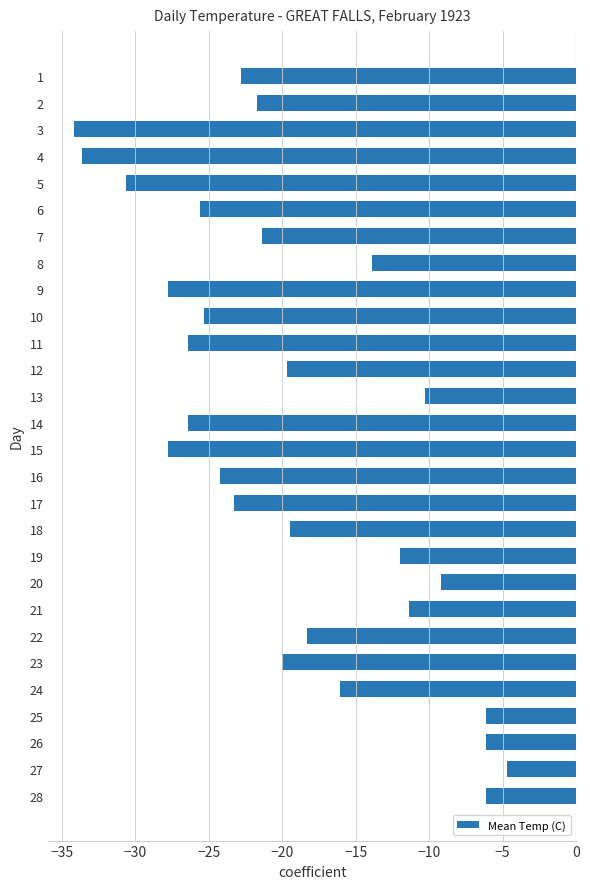

Is it true that the value at 6 is -25.6?

True